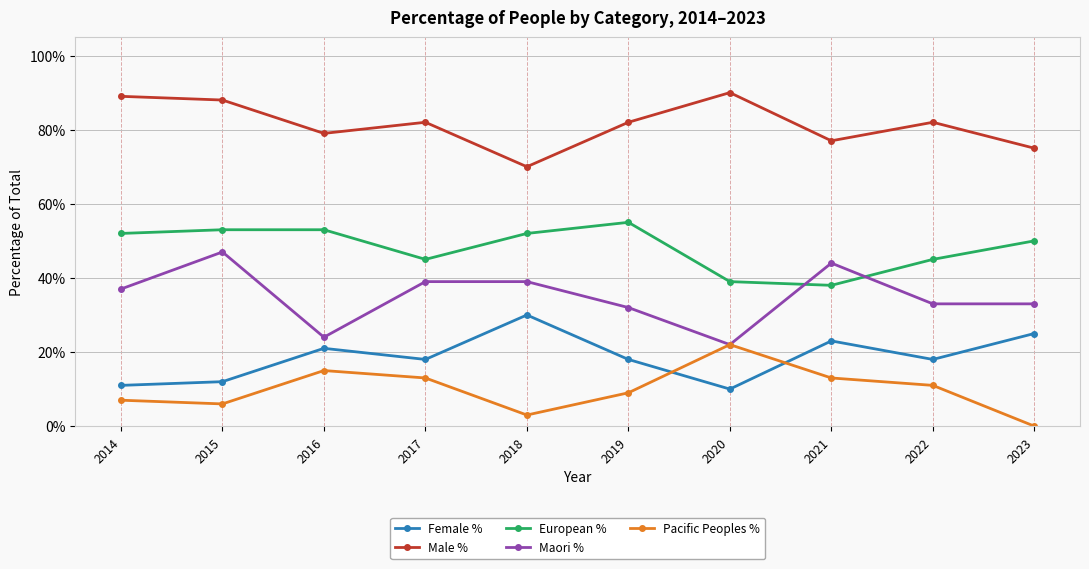

Which series changed the most between 2019 and 2020?

European %